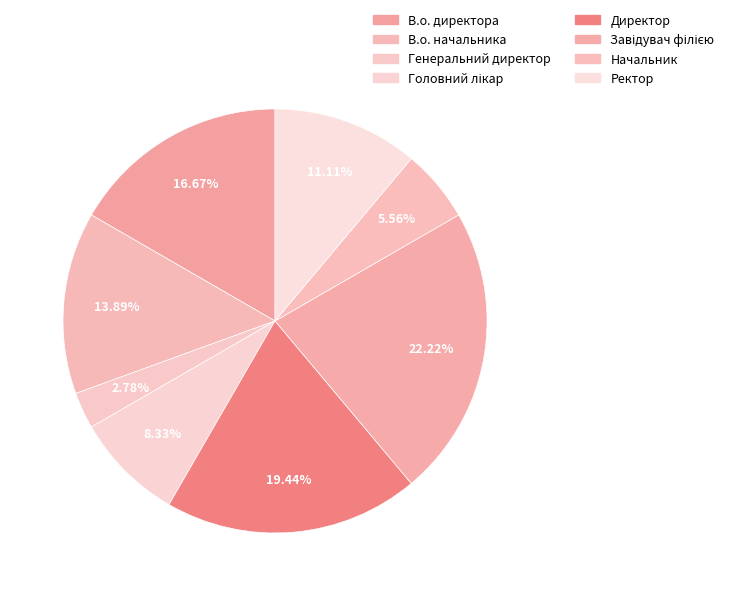

How many slices are in this pie chart?

8